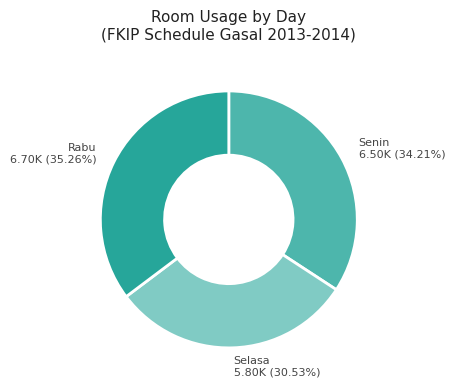

Between Selasa and Rabu, which is larger?

Rabu